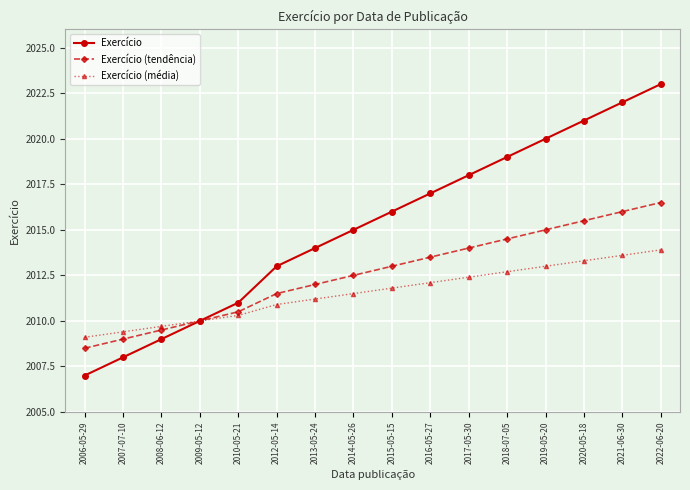

What are all the series names shown in the legend?

Exercício, Exercício (tendência), Exercício (média)